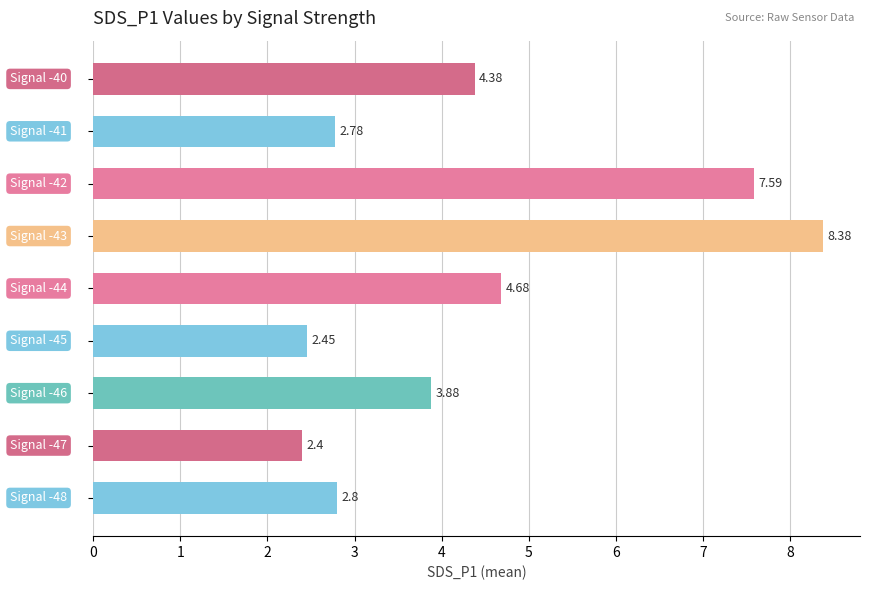

What is the average value?

4.4